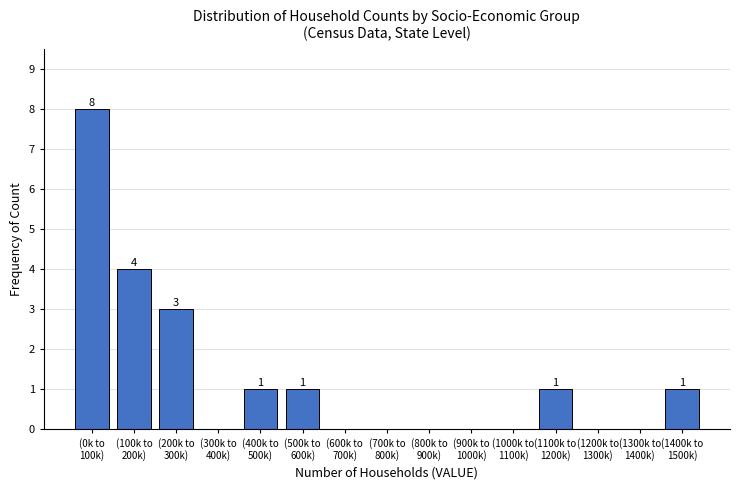

What is the greatest value displayed?

8